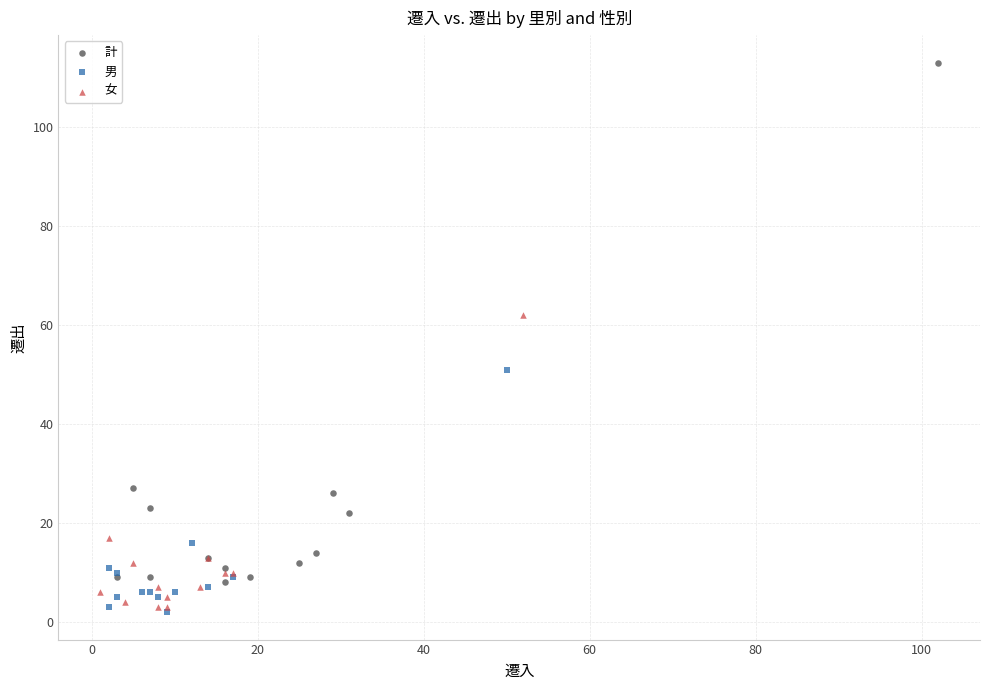

Which series has the largest Y range (max minus min)?

計